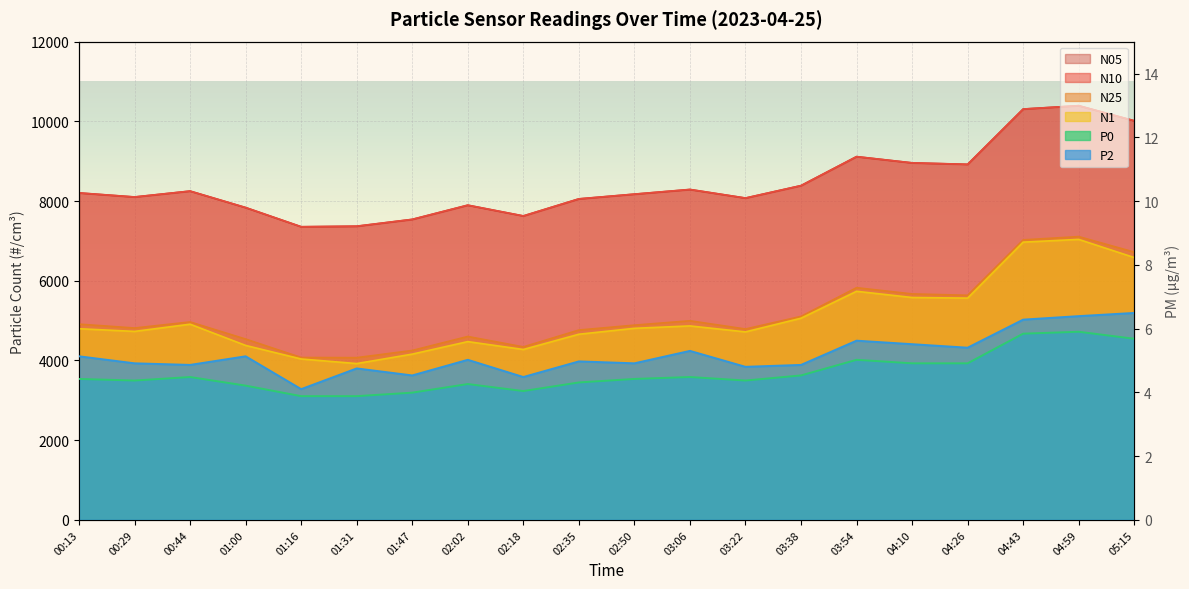

What are all the series names shown in the legend?

N10, N25, N1, N05, P0, P2